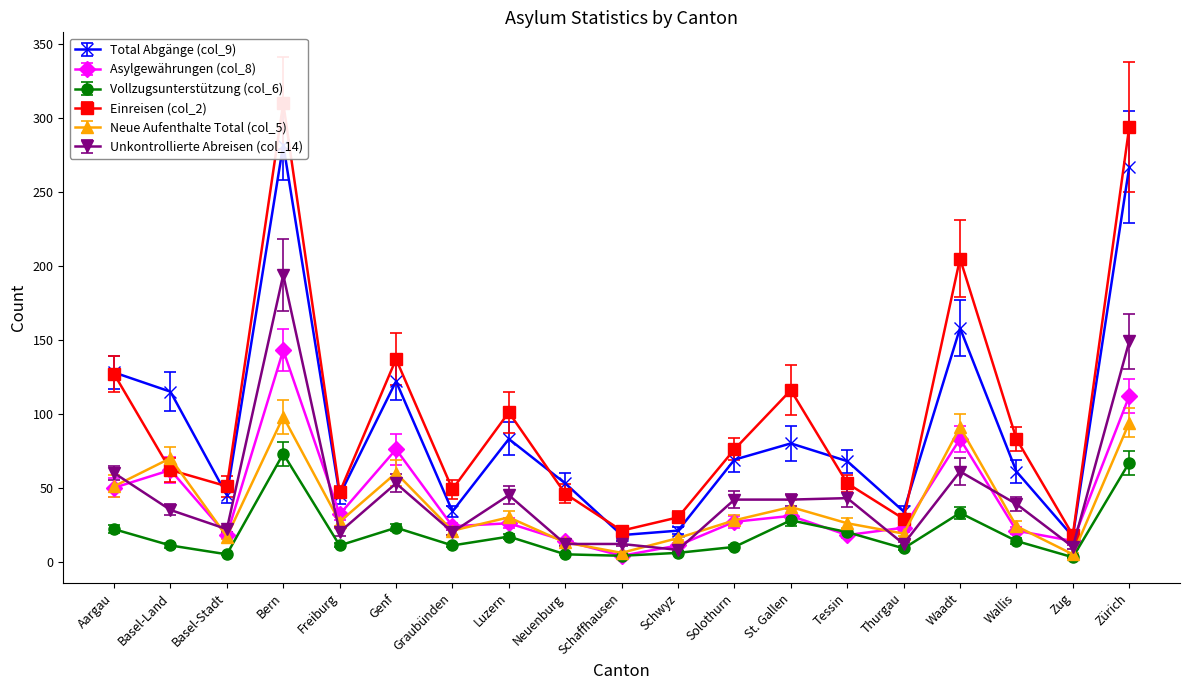

What is the label of the 9th point from the left?

Neuenburg